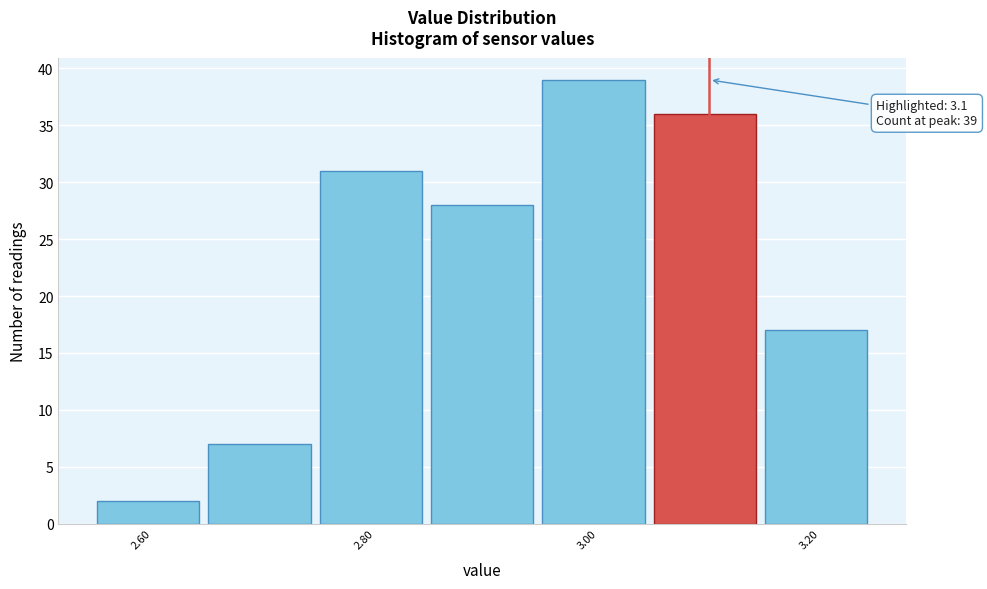

Which range on the x-axis has the tallest bar?

2.95 to 3.05